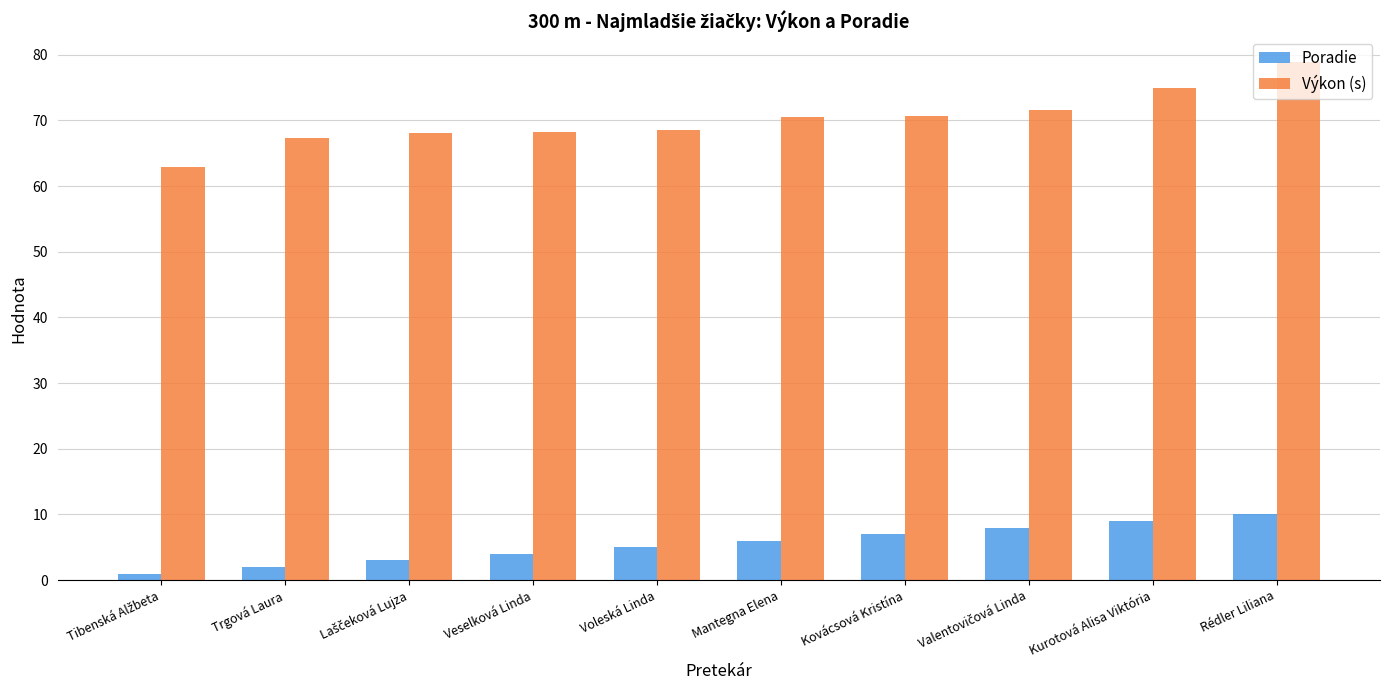

What is the maximum value shown in the chart?

78.9